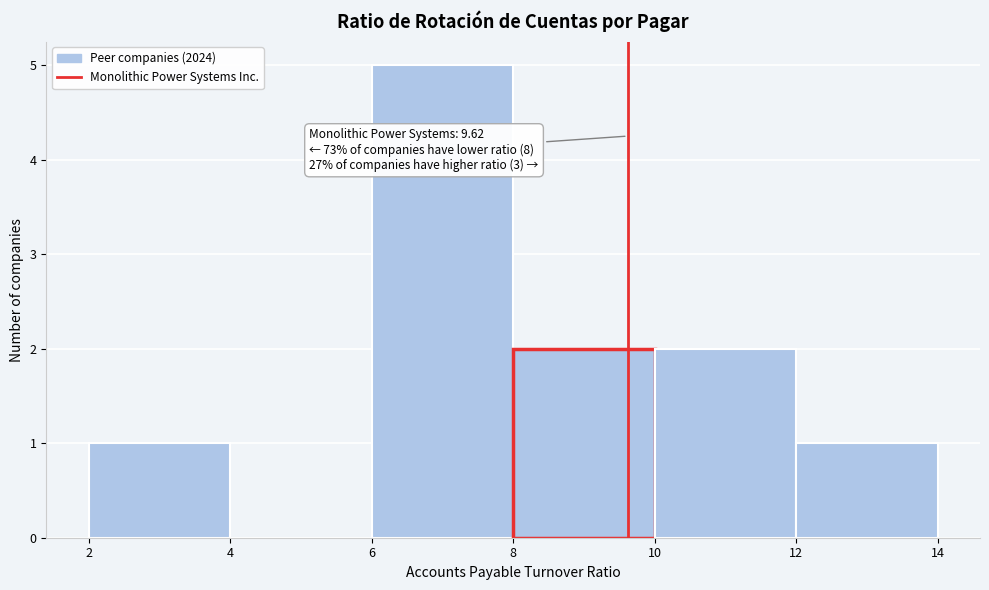

Which range on the x-axis has the tallest bar?

6 to 8